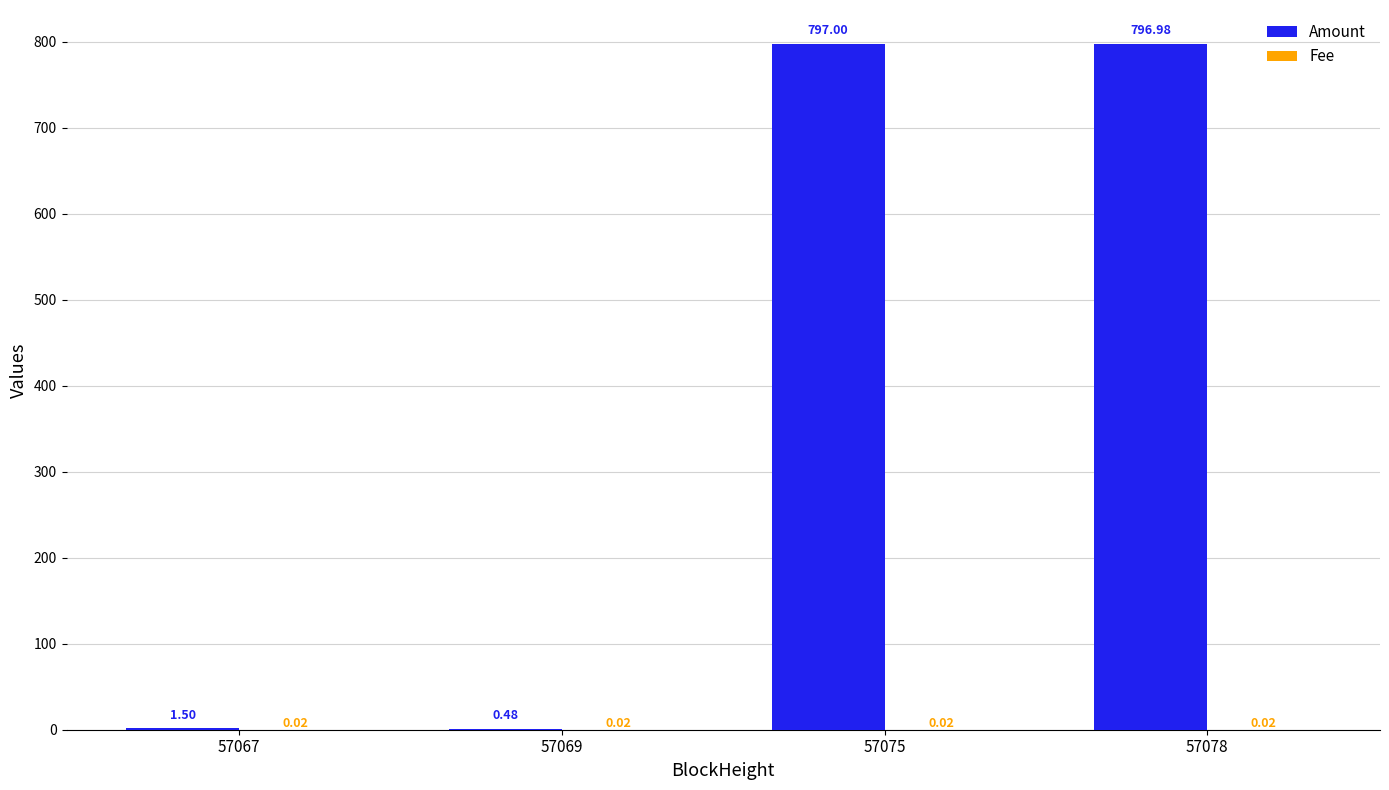

Which series changed the most between 57069 and 57078?

Amount